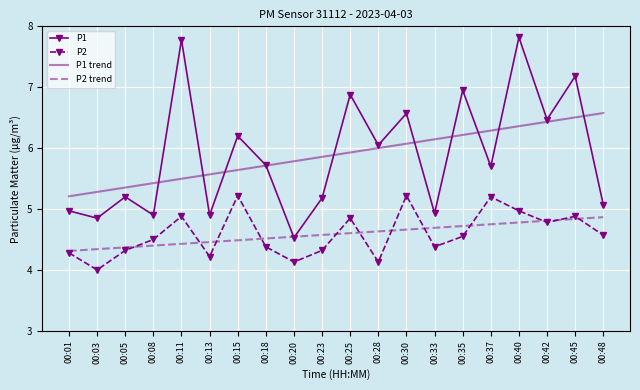

At how many categories does at least one series exceed 4?

20